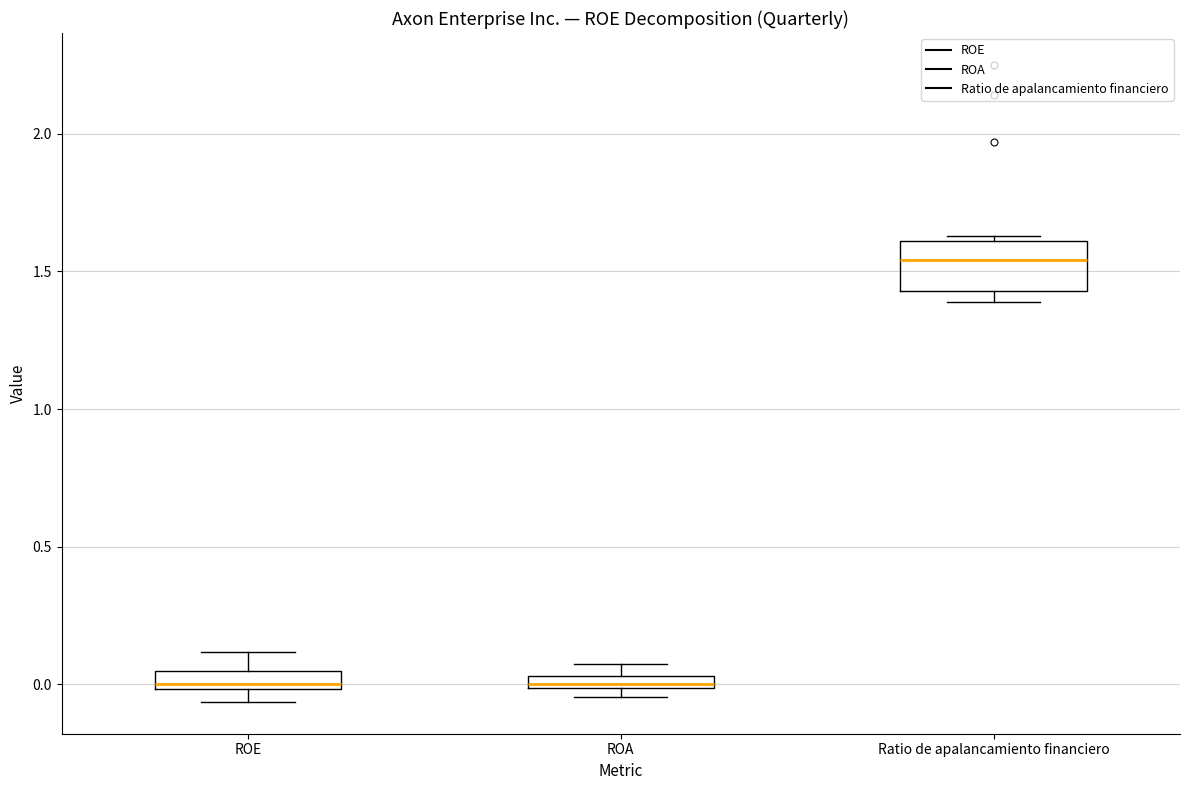

Where is the lower edge of the box for Ratio de apalancamiento financiero on the y-axis? The values are not printed on the chart, so give them approximately, as read against the axis.

1.45